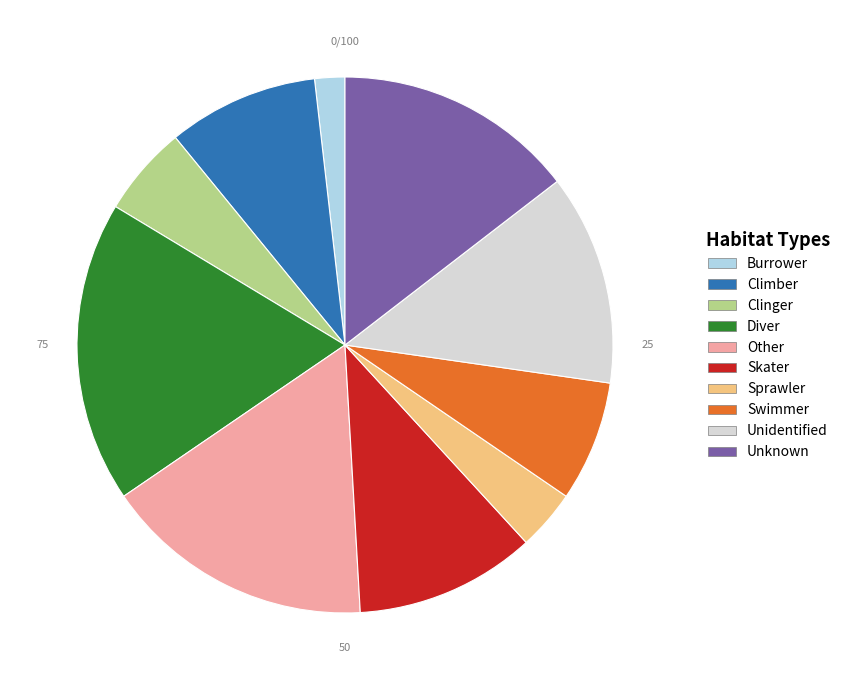

Which has a higher value, Swimmer or Unidentified?

Unidentified